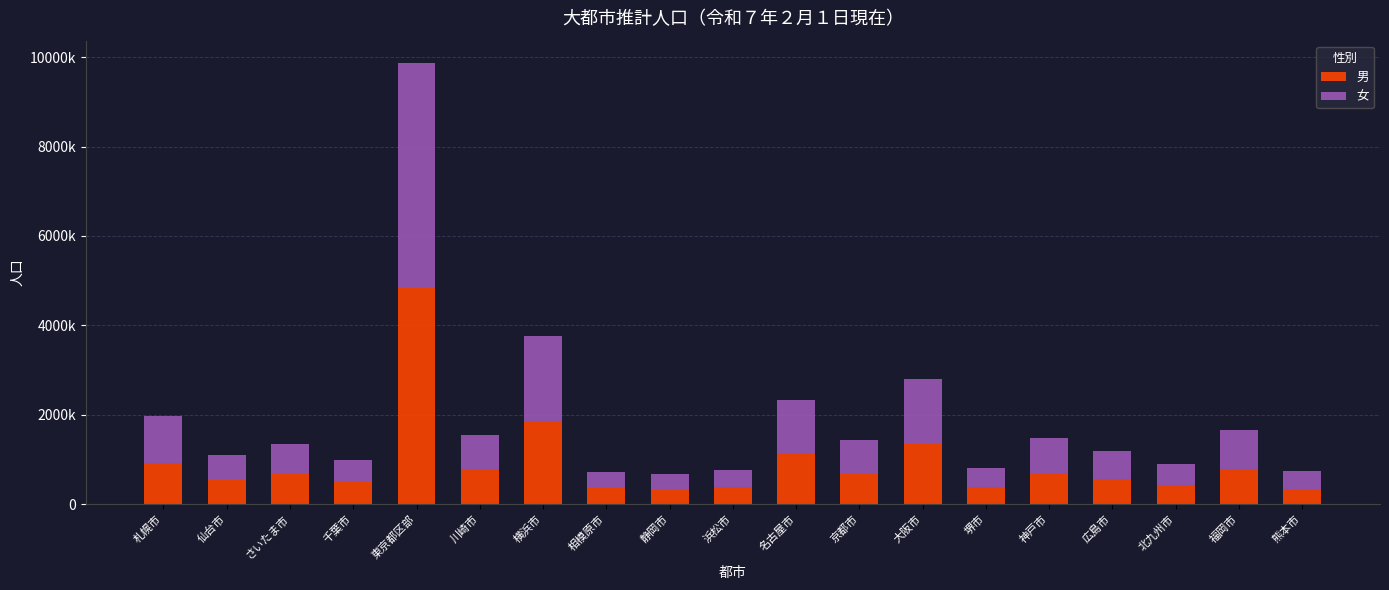

What are all the series names shown in the legend?

男, 女